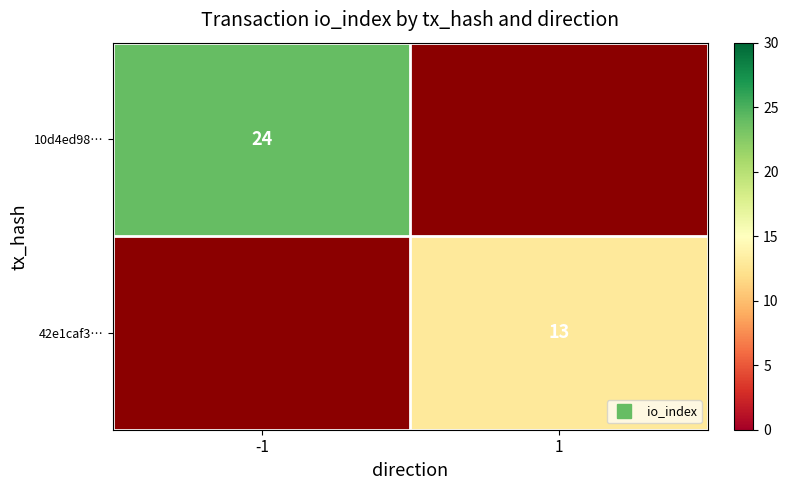

Is it true that 10d4ed98… equals 32.0 at -1?

False